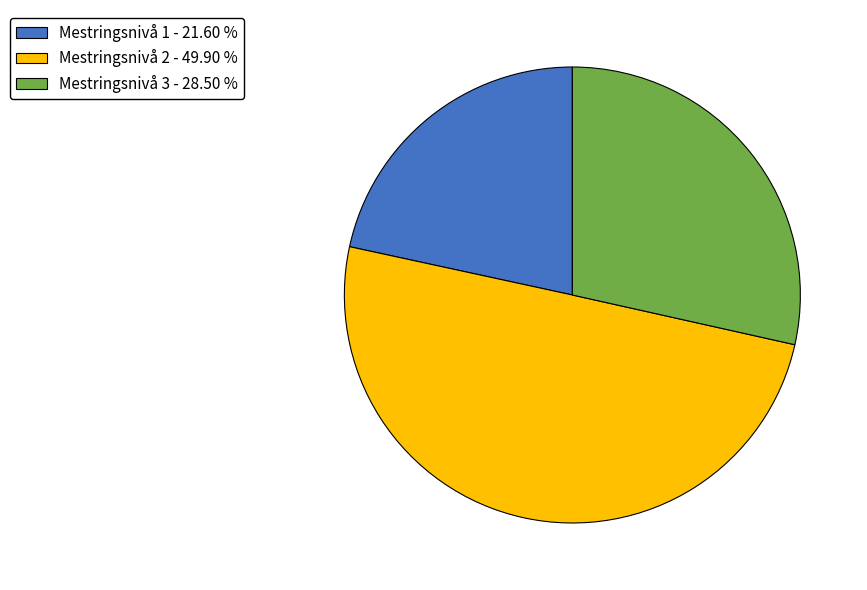

Does Mestringsnivå 3 represent more than half of the total?

No